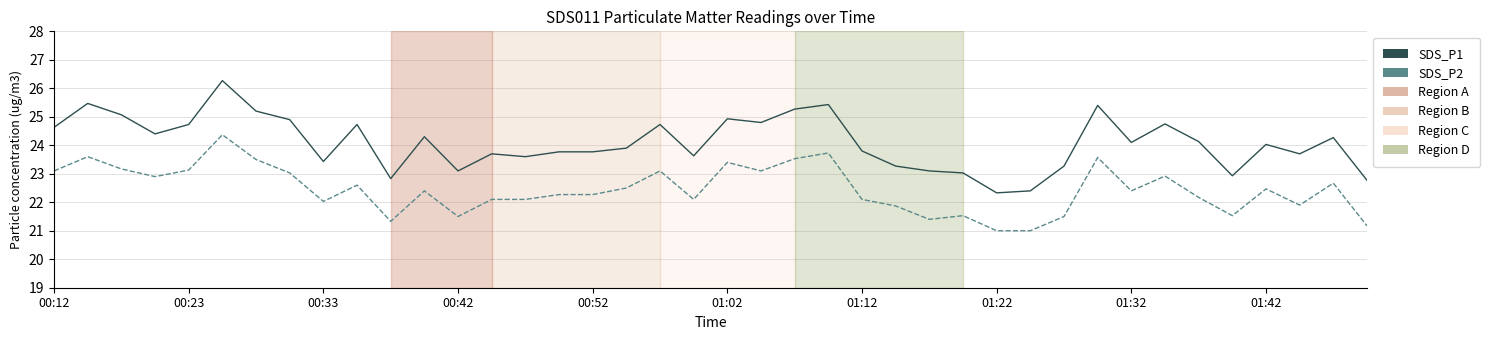

Does the chart display data point markers on the line(s)?

No